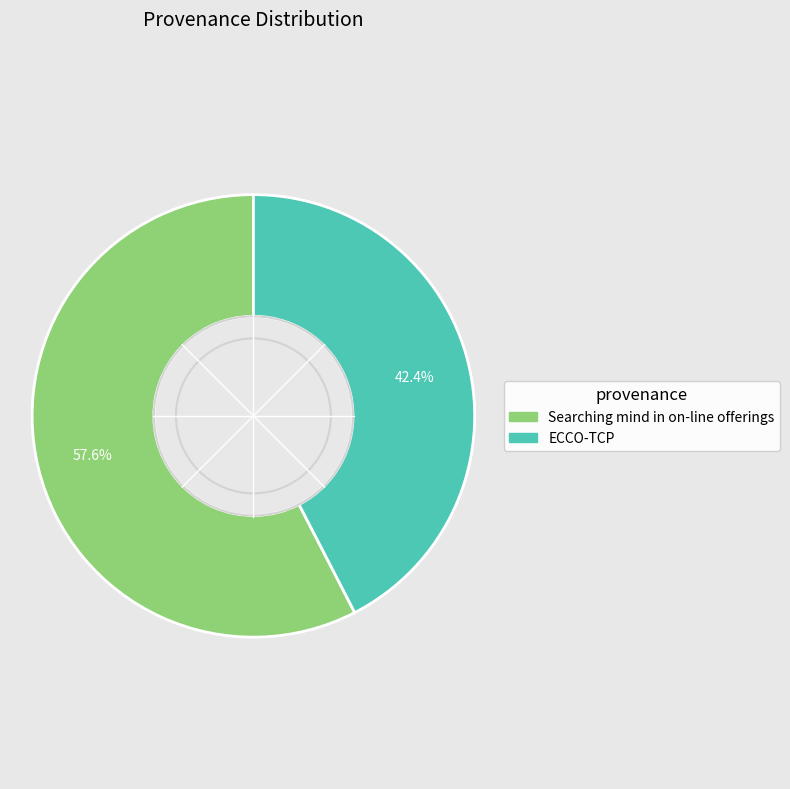

Is there any slice that represents more than half of the pie?

Yes